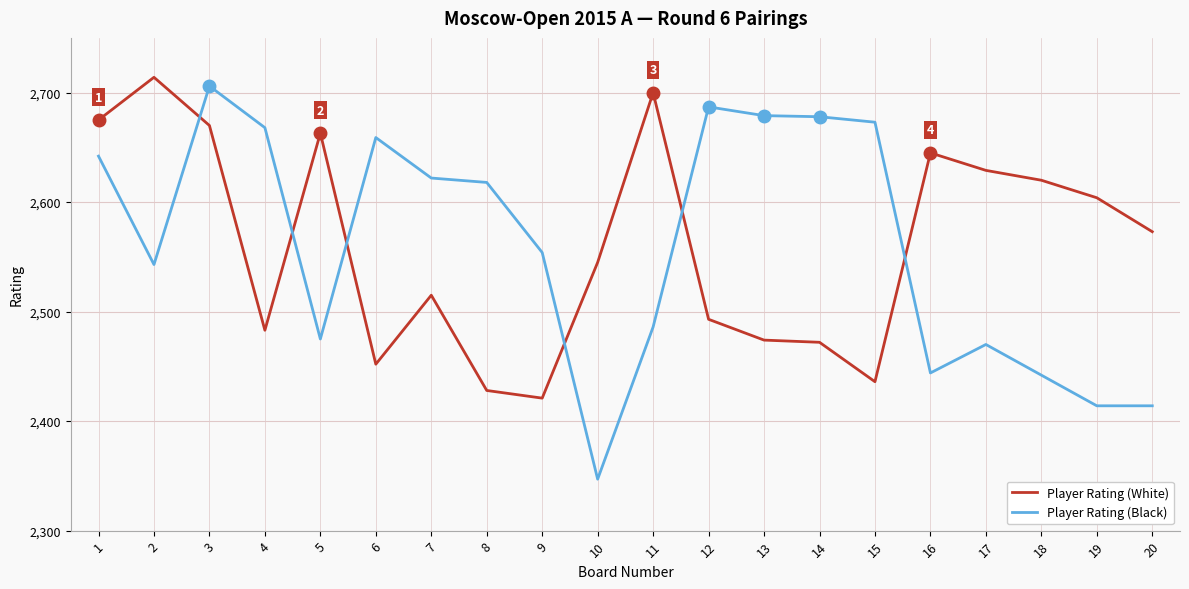

How many lines are shown in the chart?

2